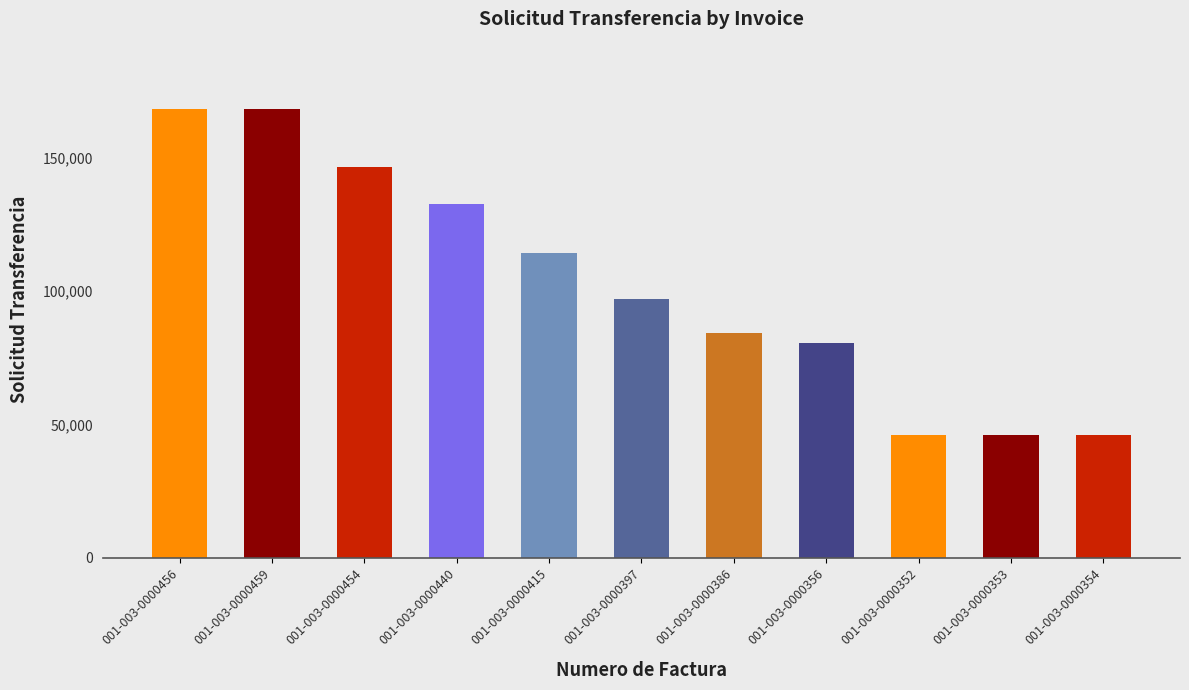

What is the difference between the maximum and minimum values?

122281